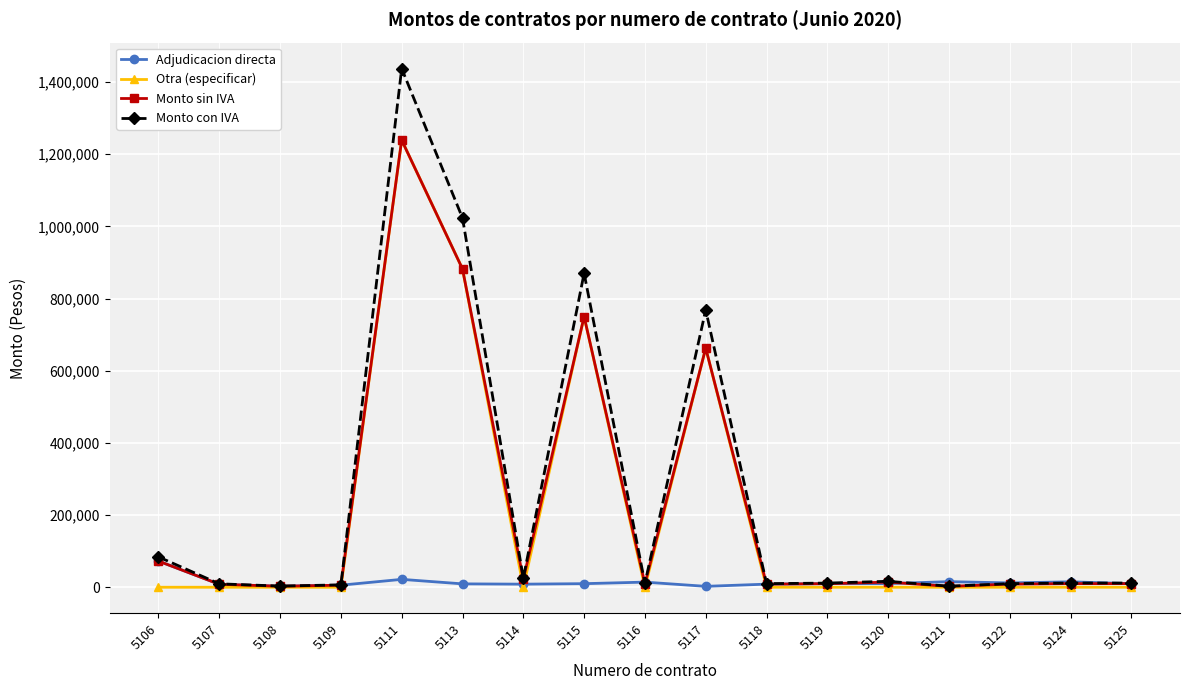

What is the difference between the maximum and second lowest values in the Adjudicacion directa series?

69742.9